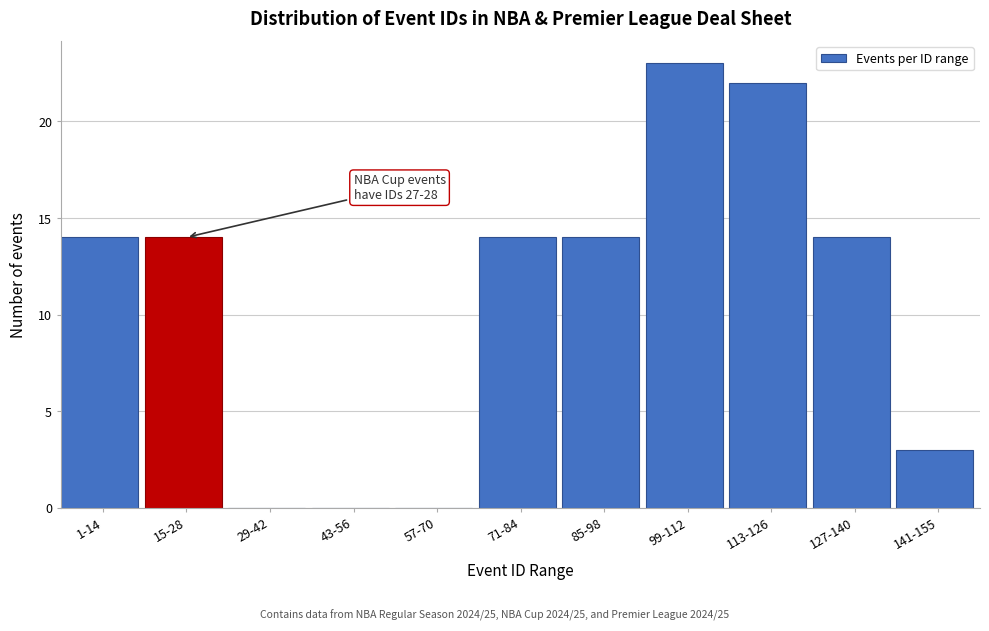

Reading left to right, what are all the values shown in this chart?

1-14=14	15-28=14	29-42=0	43-56=0	57-70=0	71-84=14	85-98=14	99-112=23	113-126=22	127-140=14	141-155=3